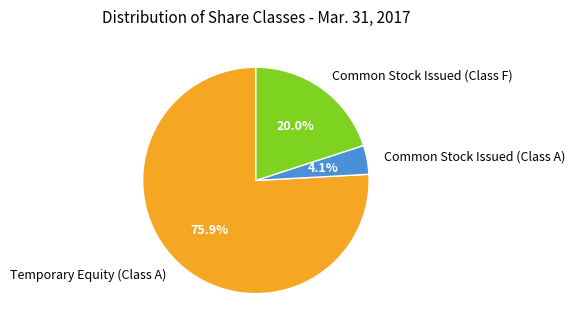

To the nearest percent, what is the difference between the Common Stock Issued (Class F) and Common Stock Issued (Class A) slice percentages?

16%